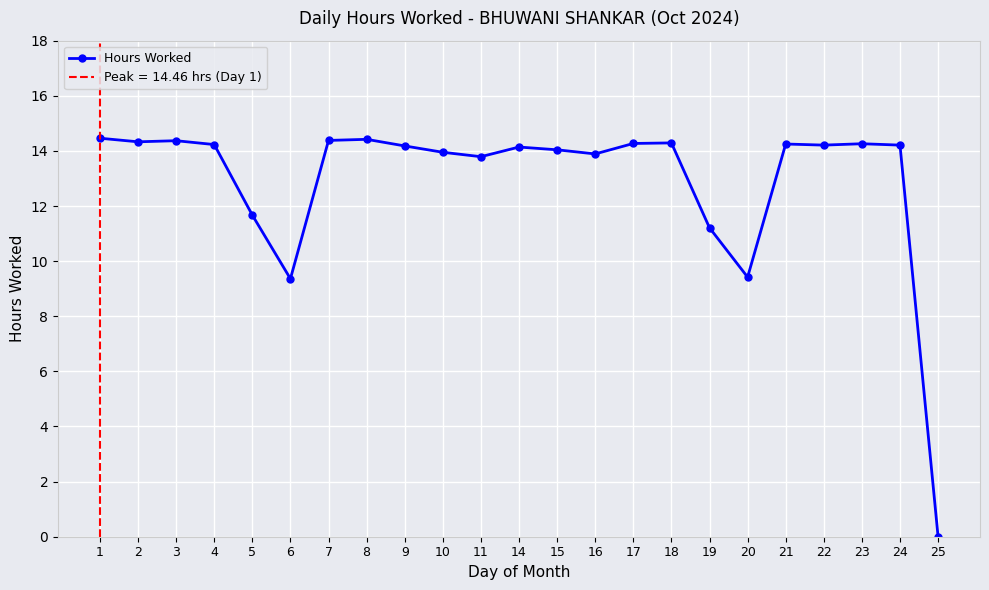

List the labels in order of value, smallest first.

25, 6, 20, 19, 5, 11, 16, 10, 15, 14, 9, 22, 24, 4, 21, 23, 17, 18, 2, 3, 7, 8, 1